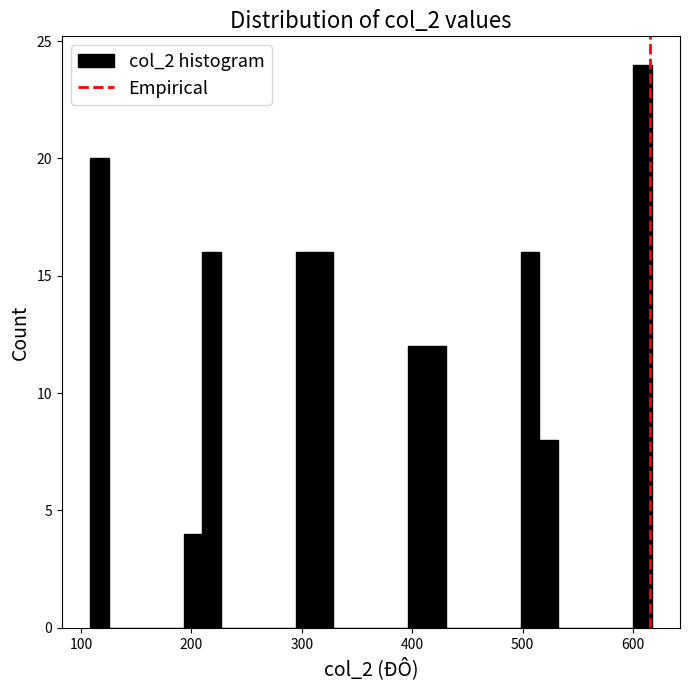

Read against the x-axis, roughly where is the centre of the tallest bar?

610